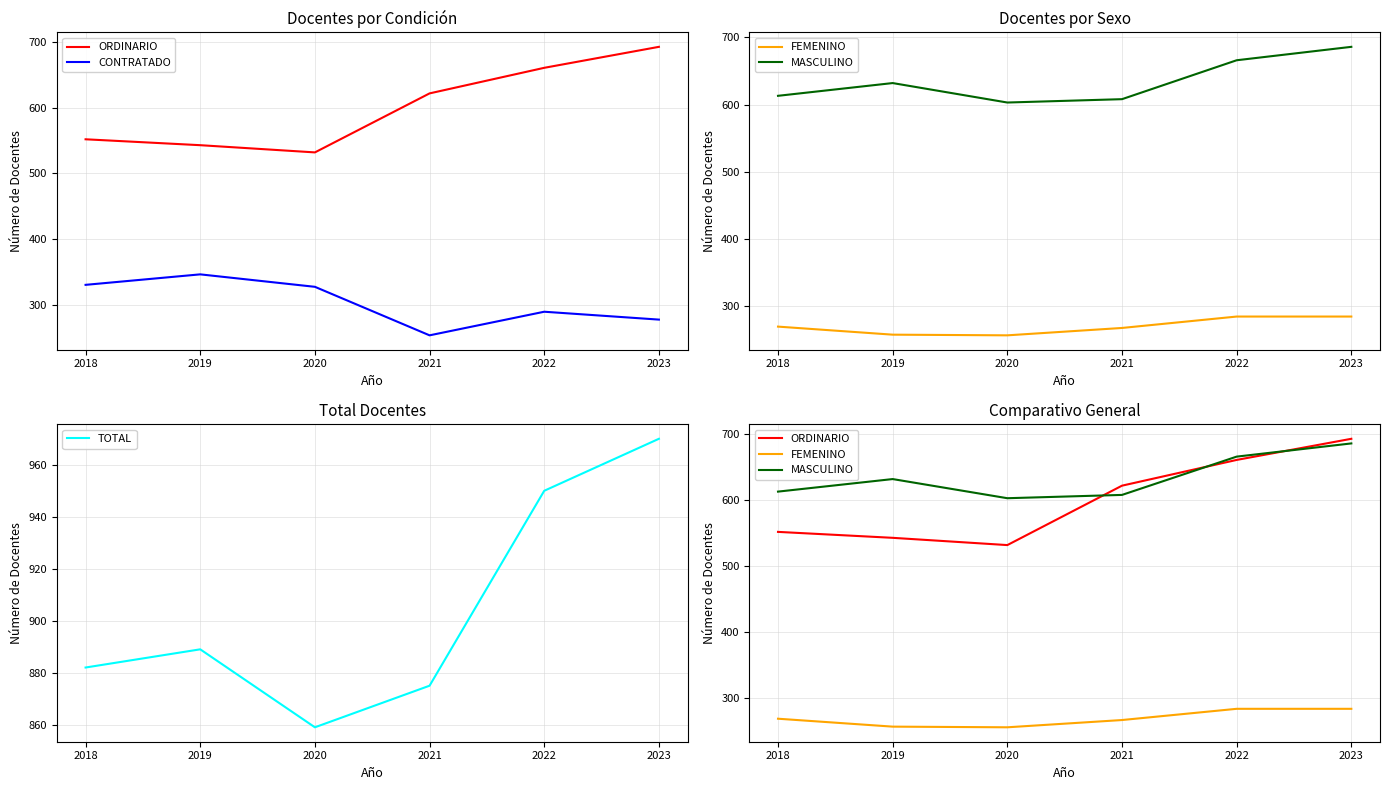

At which label does ORDINARIO reach its peak?

2023